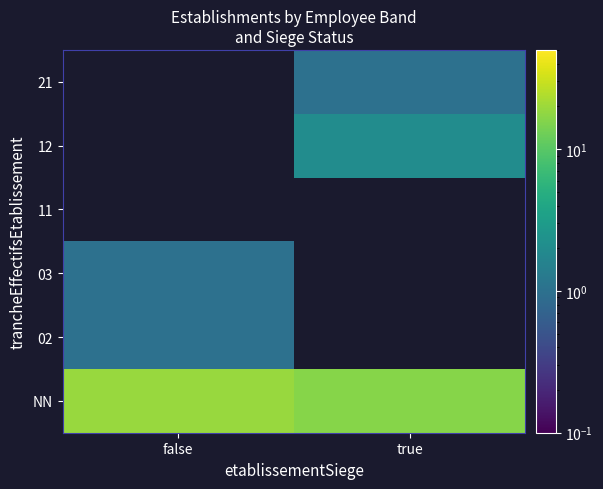

How many data points does each series have?

2